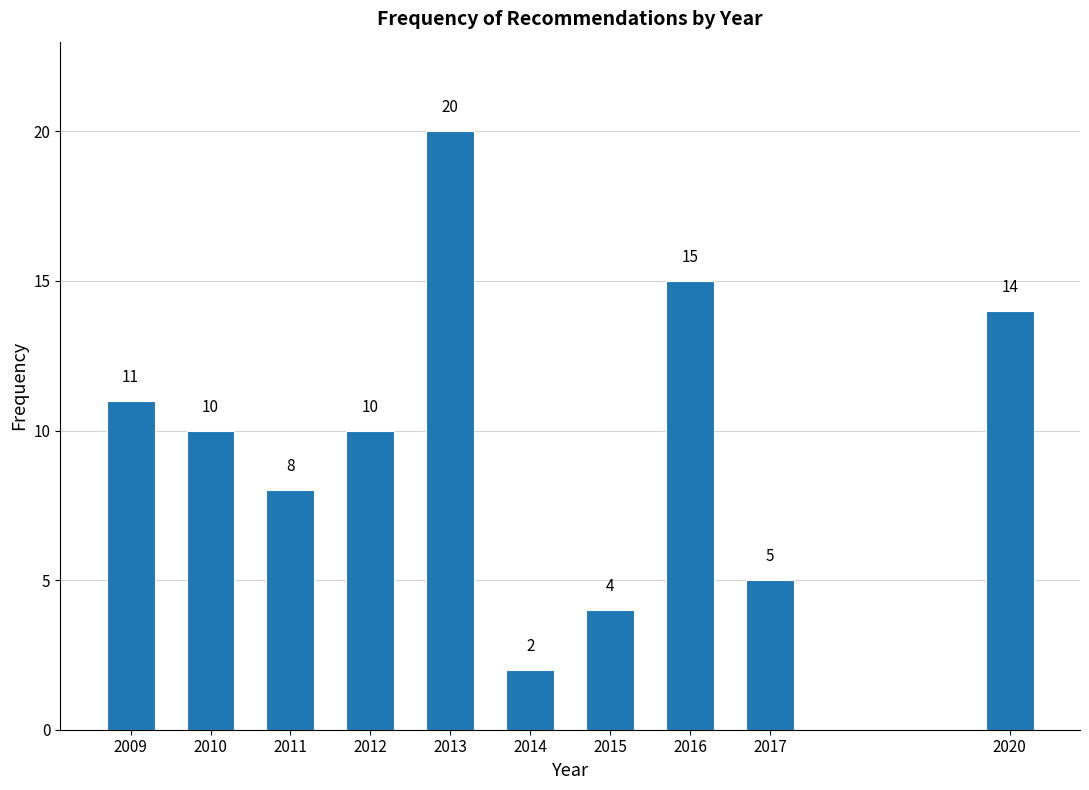

Reading left to right, extract all data points from this chart.

11	10	8	10	20	2	4	15	5	14